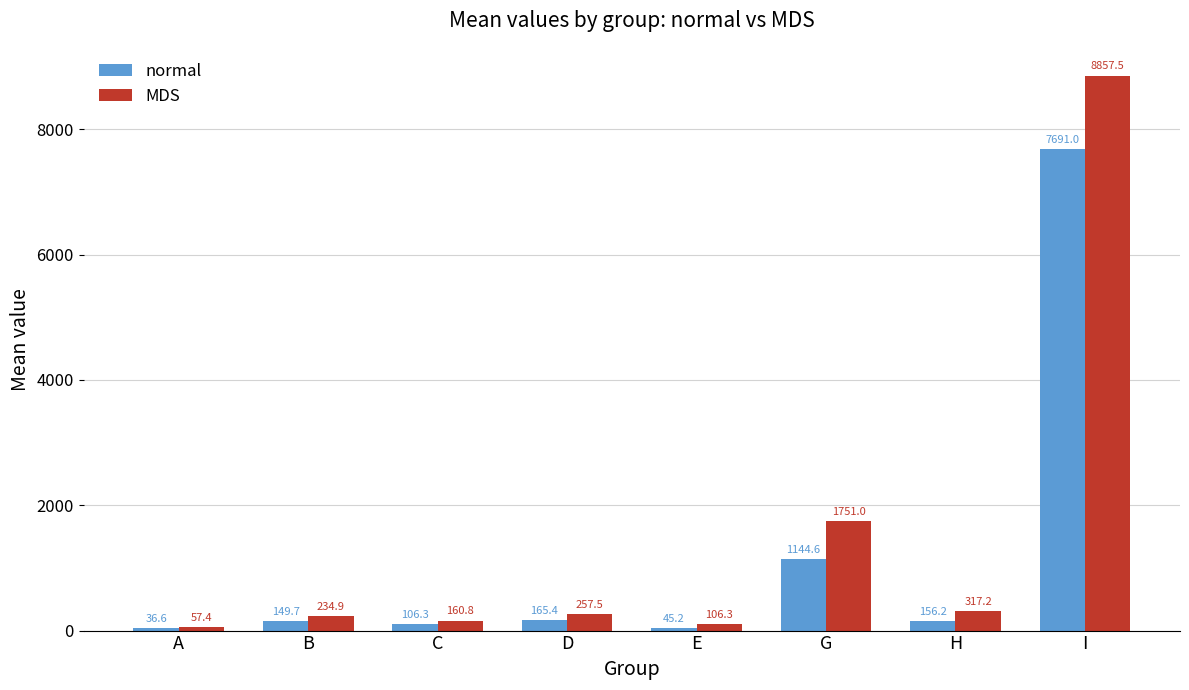

What is the label of the 1st bar from the right?

I